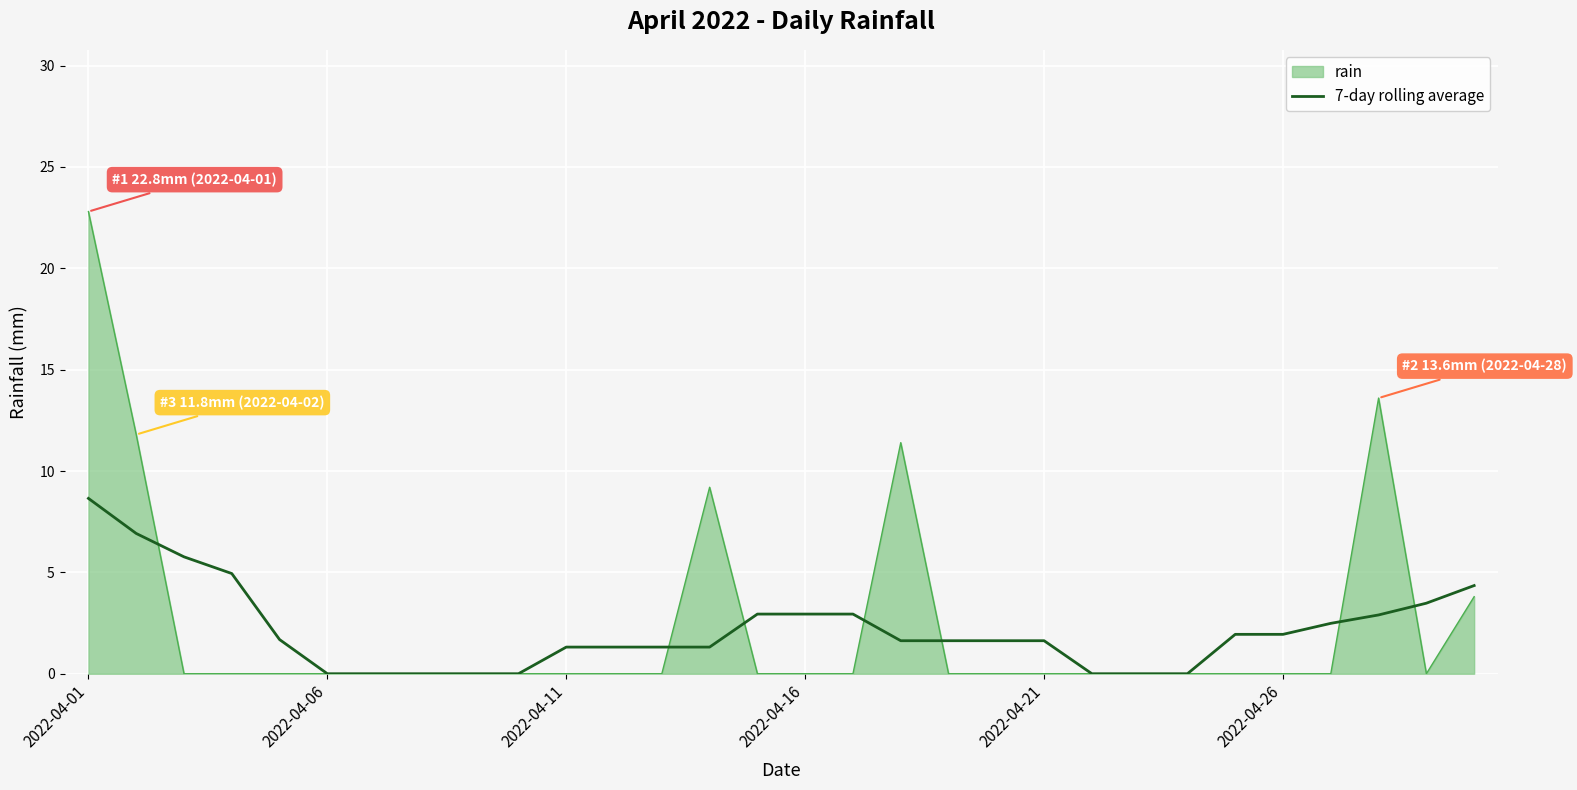

What is the maximum value shown in the chart?

22.8